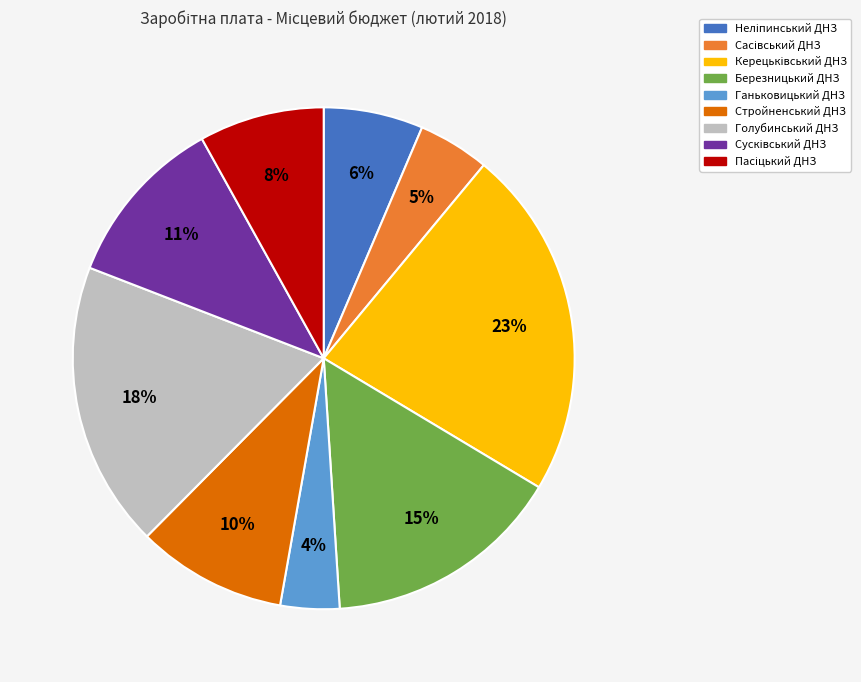

Count the number of slices in the pie.

9